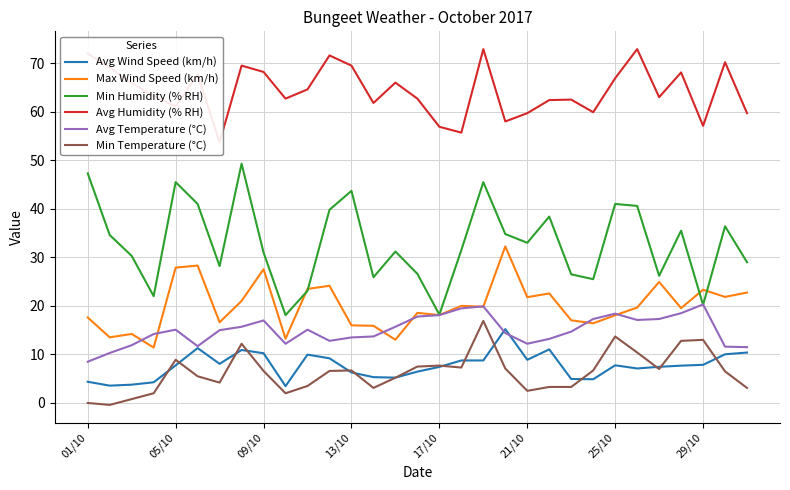

What is the value of the Avg Wind Speed (km/h) point at the 8th from the left?

10.9